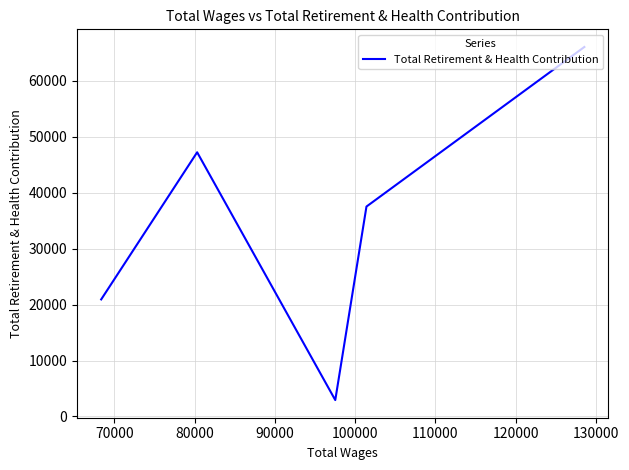

What is the difference between the maximum and minimum values?

63089